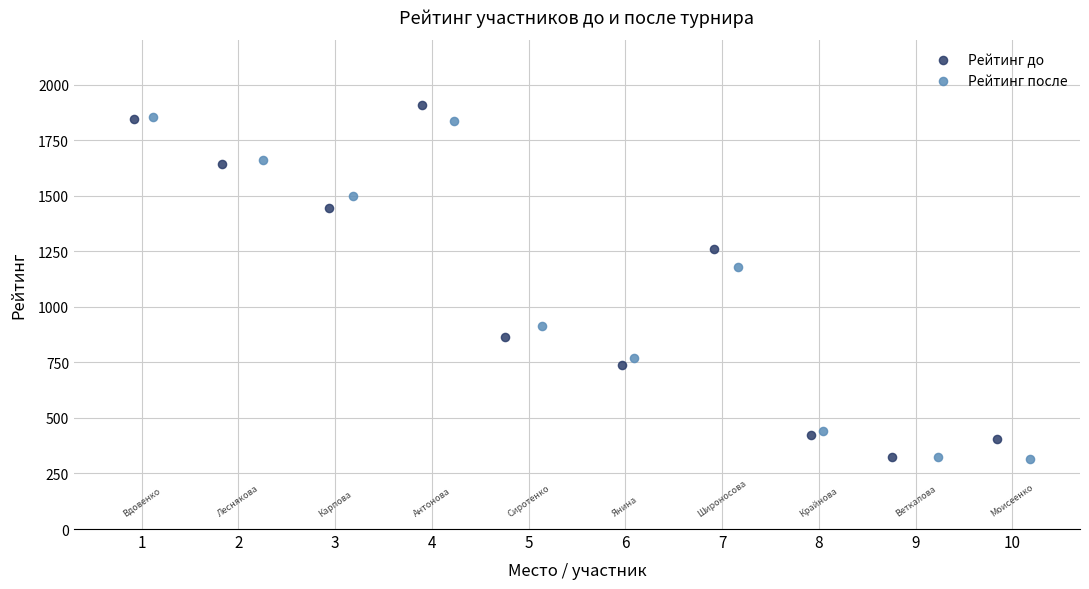

Which series contains the highest Y value?

Рейтинг до